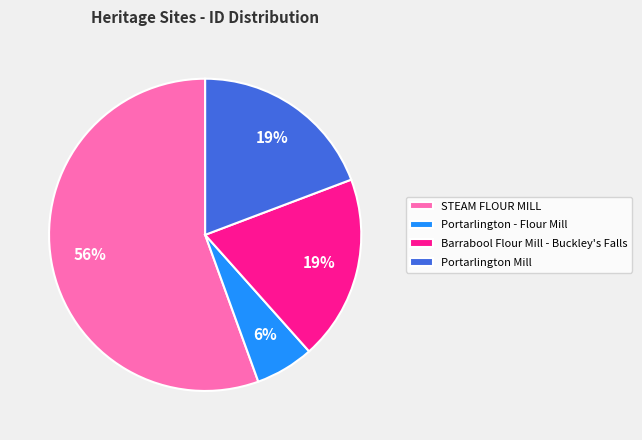

What is the majority slice?

STEAM FLOUR MILL